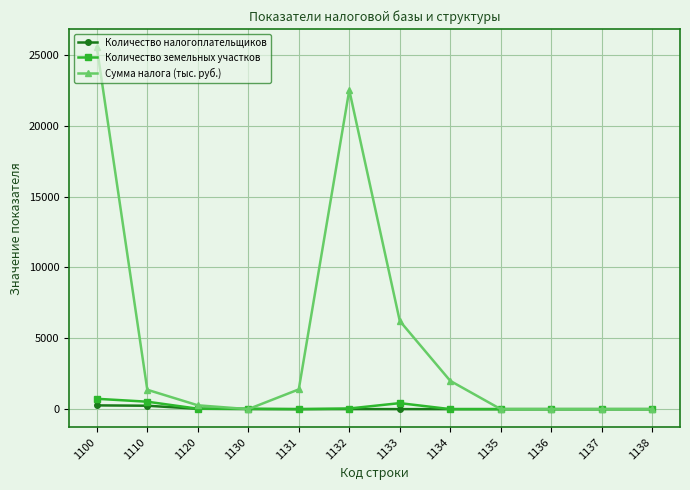

True or false: Сумма налога (тыс. руб.) has more than 0 interior local peaks.

True